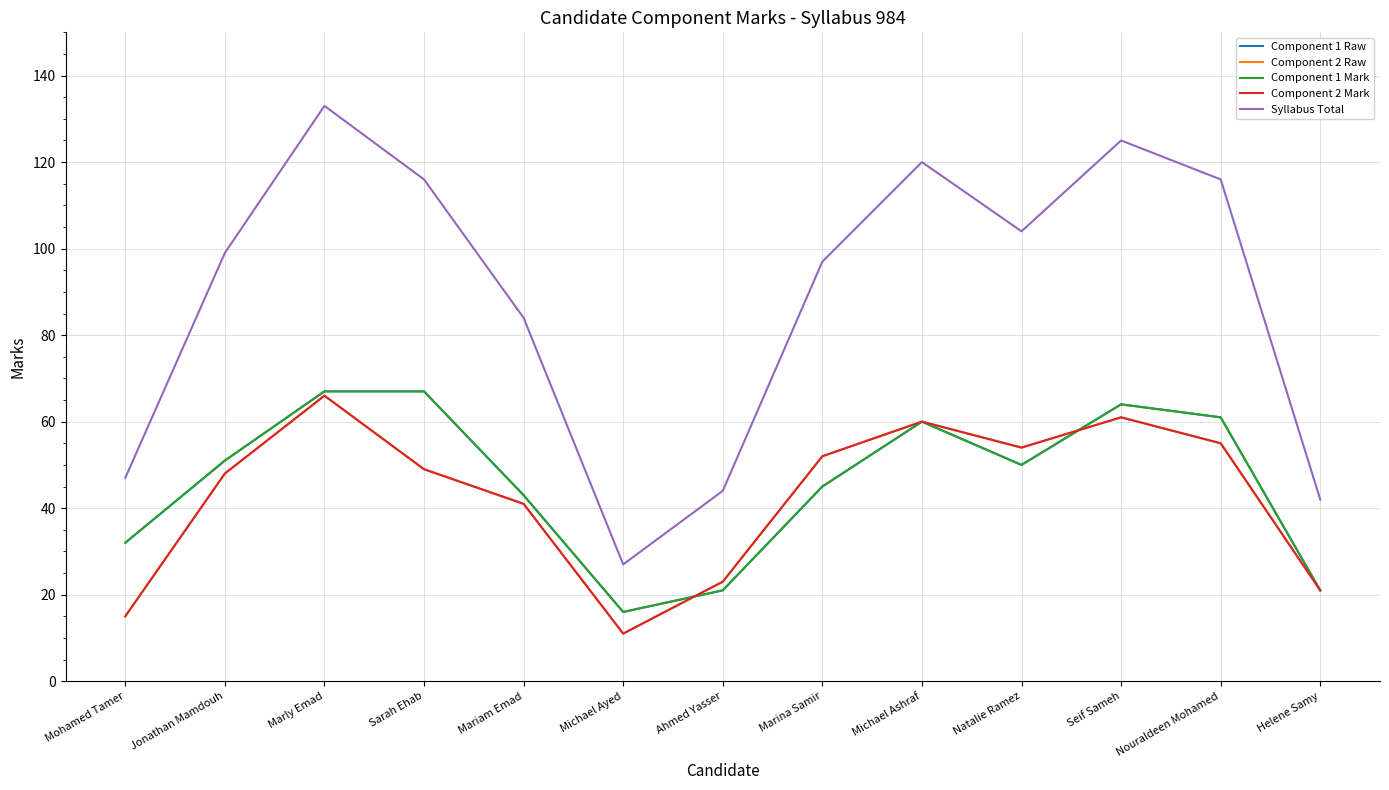

Rank the categories by Component 1 Raw value from lowest to highest.

Michael Ayed, Ahmed Yasser, Helene Samy, Mohamed Tamer, Mariam Emad, Marina Samir, Natalie Ramez, Jonathan Mamdouh, Michael Ashraf, Nouraldeen Mohamed, Seif Sameh, Marly Emad, Sarah Ehab